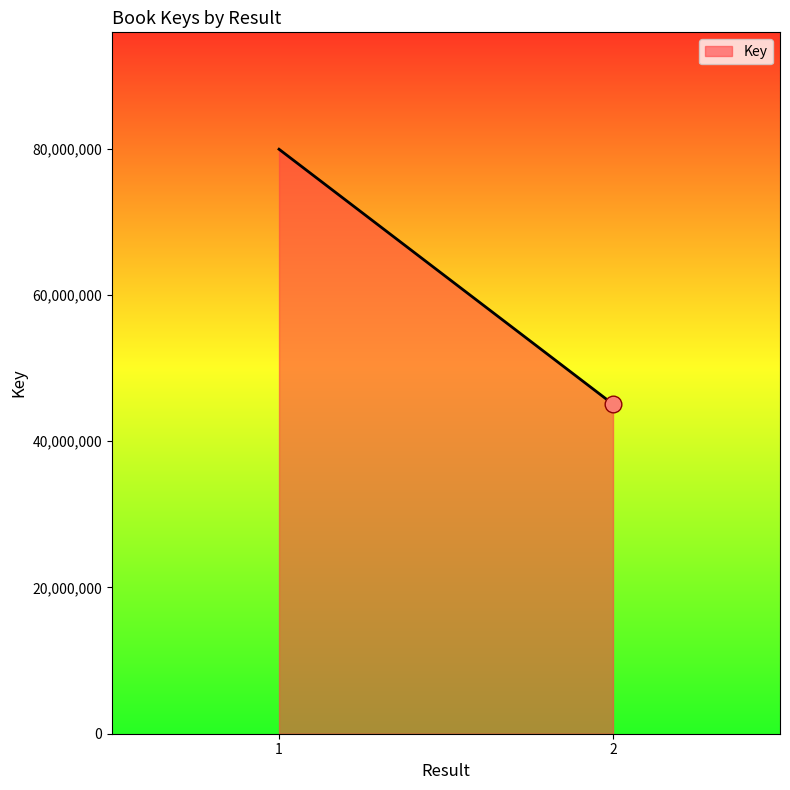

The chart shows a value of 64988164 at 2. True or false?

False